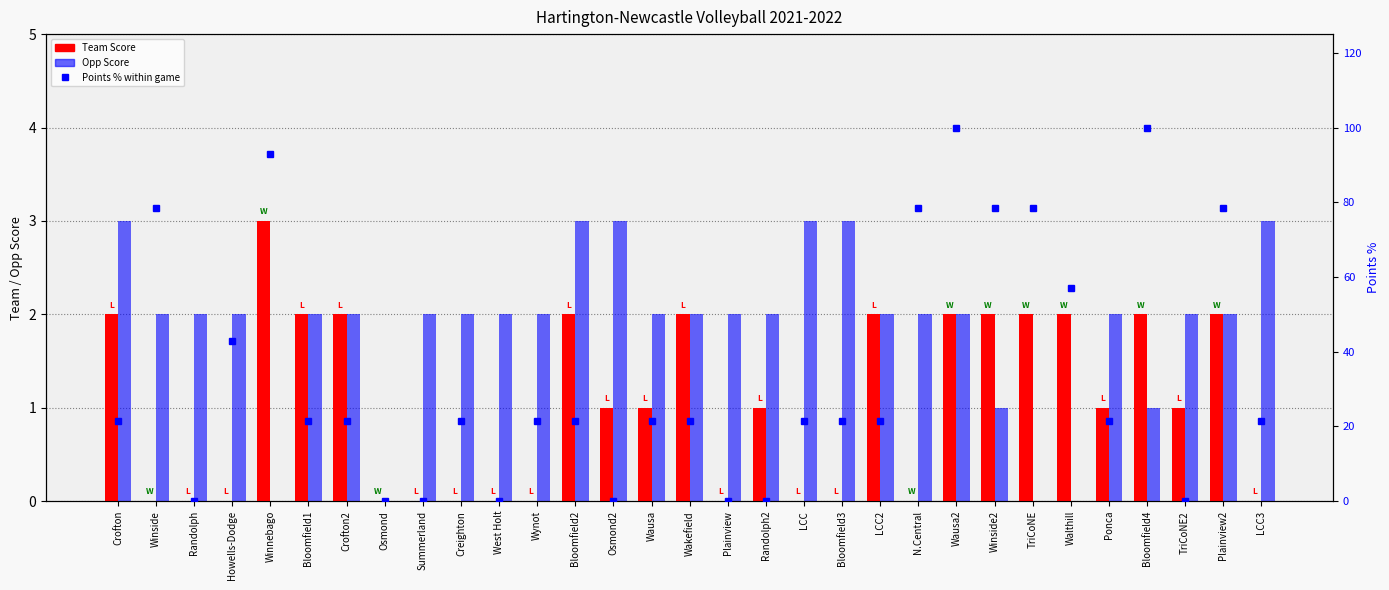

Which series has the largest total across all categories?

Points % within game